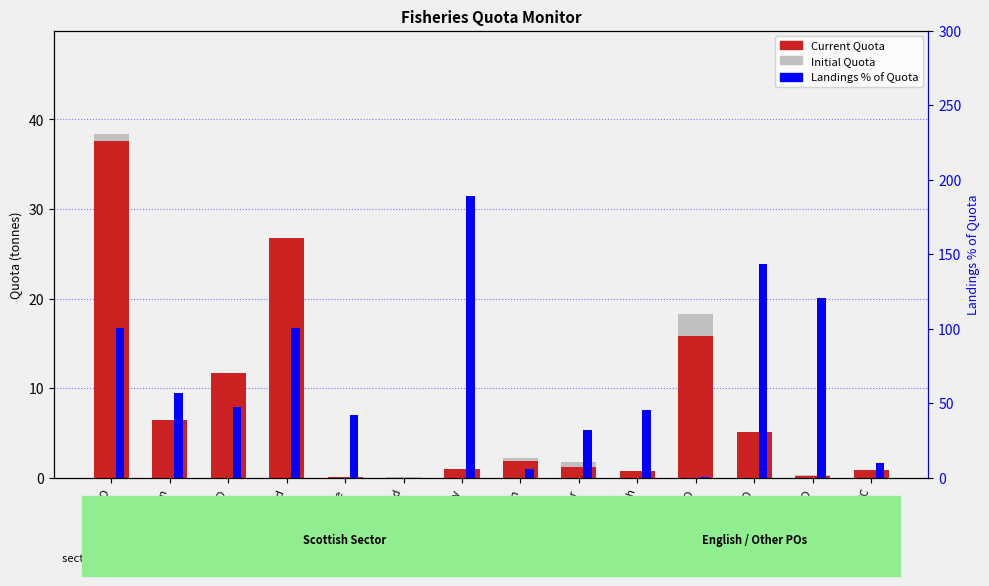

Which series has the largest range (max minus min)?

Landings % of Quota